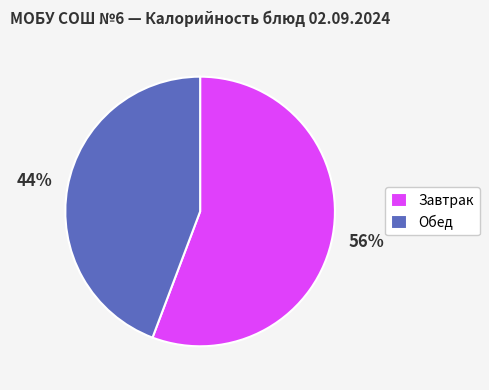

How many segments does this pie chart have?

2